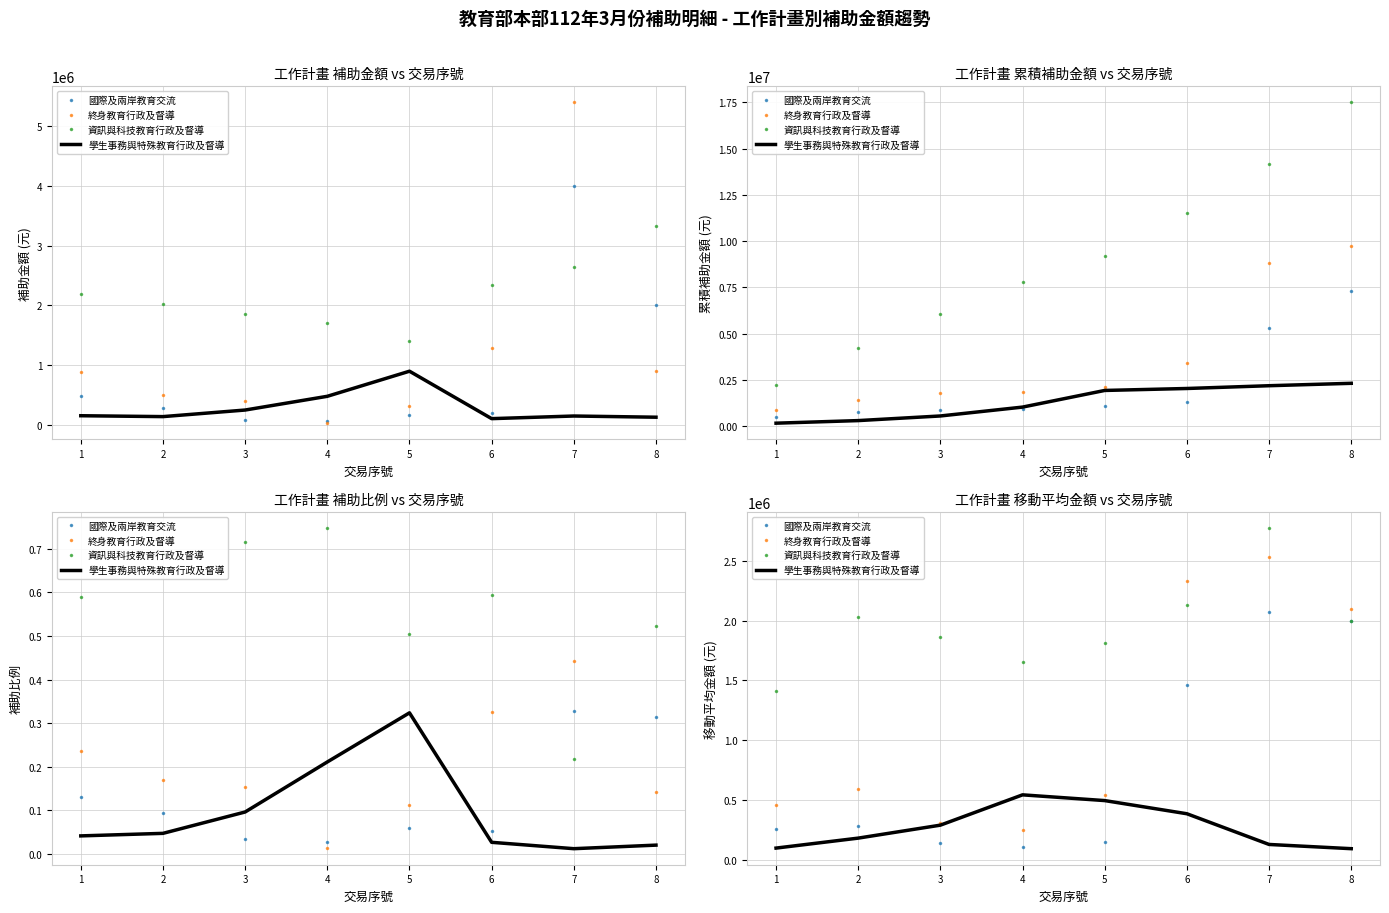

What are all the series names shown in the legend?

國際及兩岸教育交流, 終身教育行政及督導, 資訊與科技教育行政及督導, 學生事務與特殊教育行政及督導